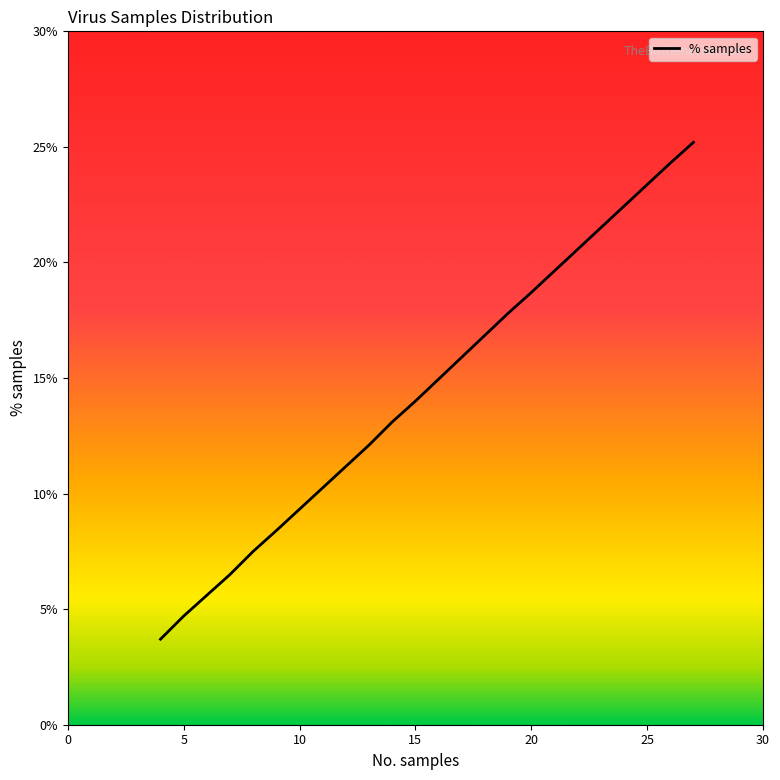

What is the smallest value displayed?

3.7